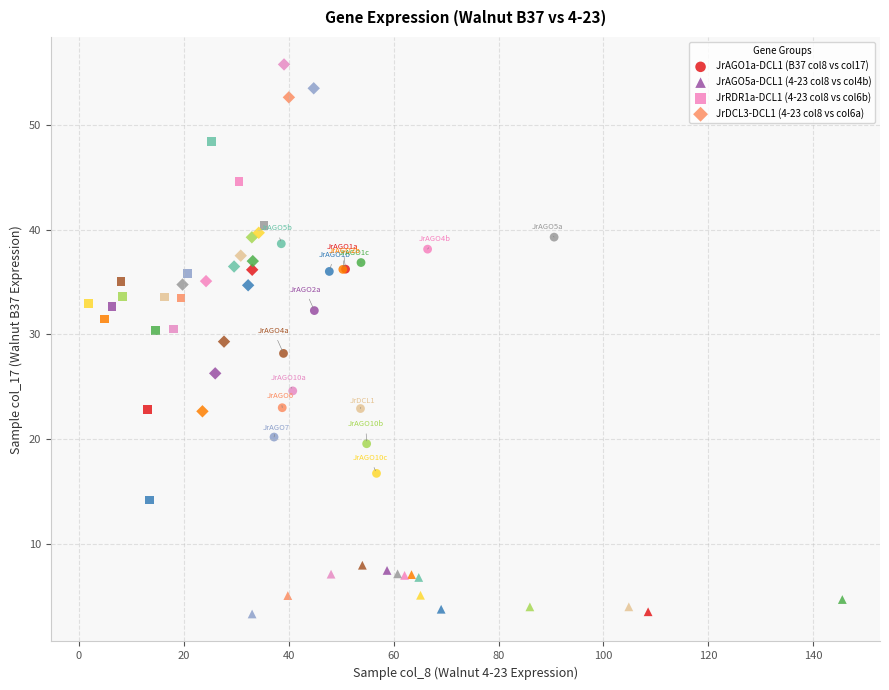

Which series has the widest spread of Y values?

JrRDR1a-DCL1 (4-23 col8 vs col6b)